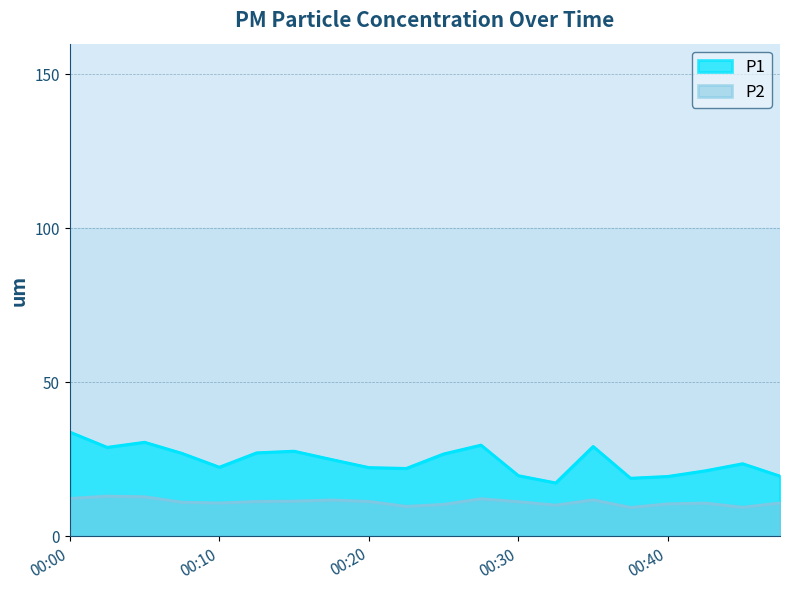

Which series has the widest spread of values?

P1